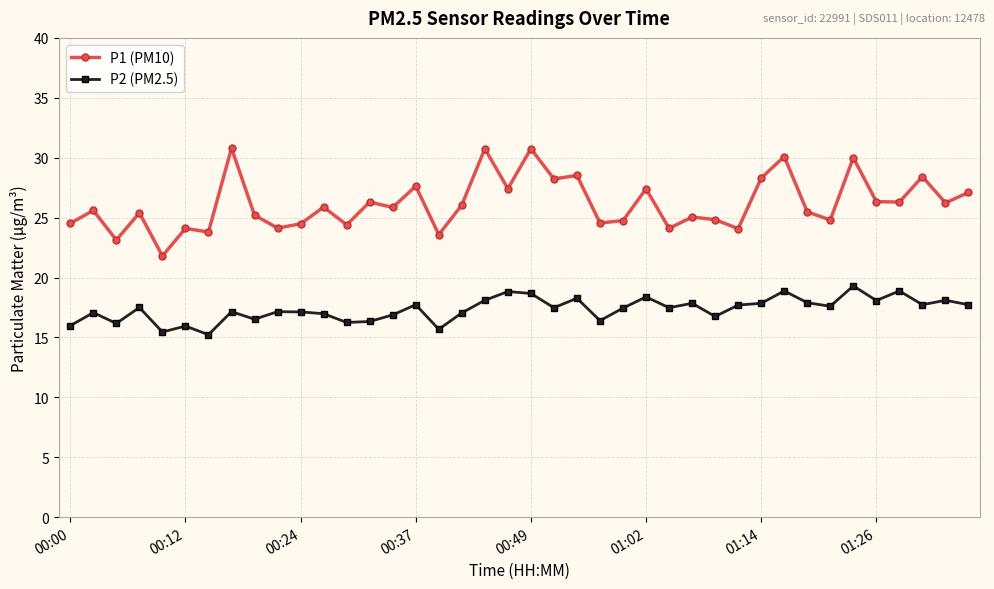

What is the value of the P2 (PM2.5) point at the 7th from the left?

15.2